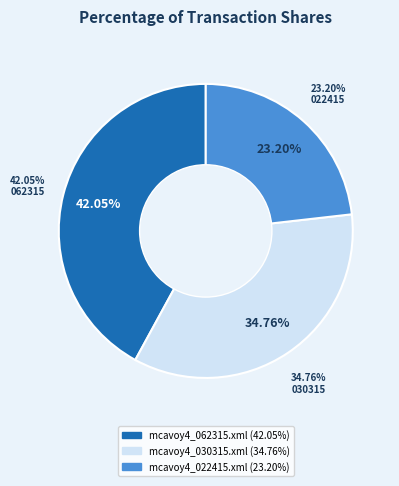

Rank the categories by value from lowest to highest.

mcavoy4_022415.xml, mcavoy4_030315.xml, mcavoy4_062315.xml